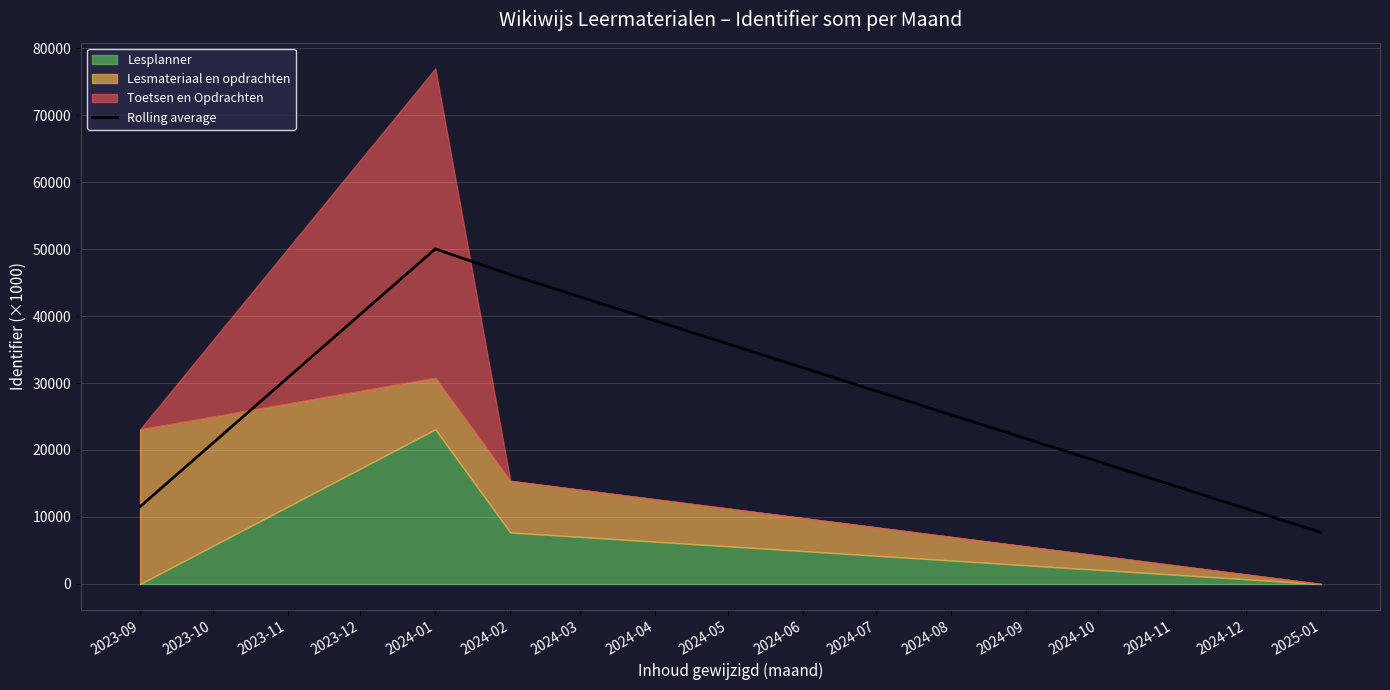

Rank the categories by Rolling average value from lowest to highest.

2025-01, 2023-09, 2024-02, 2024-01